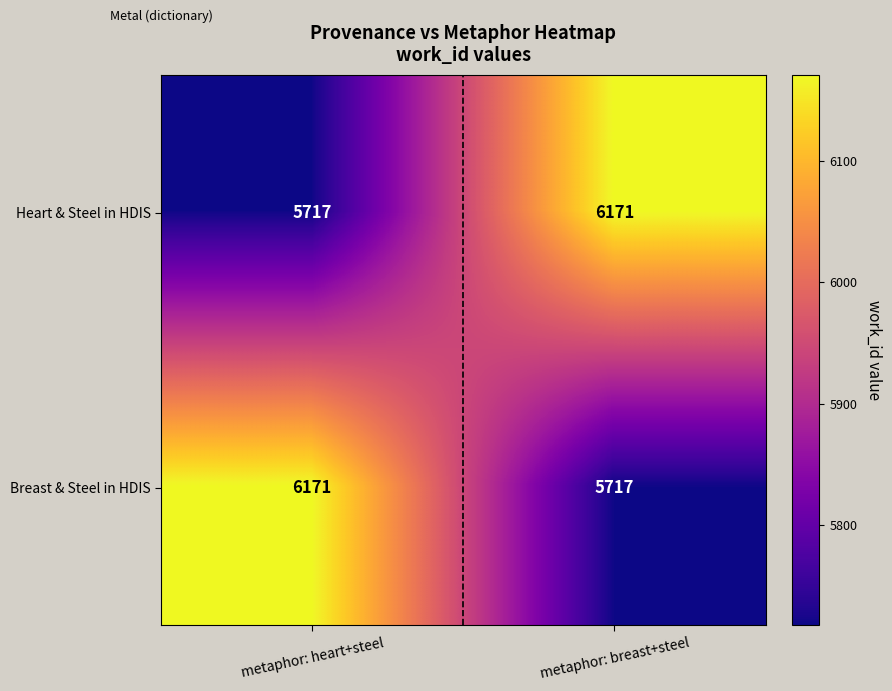

What is the approximate value of Heart & Steel in HDIS at metaphor: heart+steel, to the nearest 50?

5700